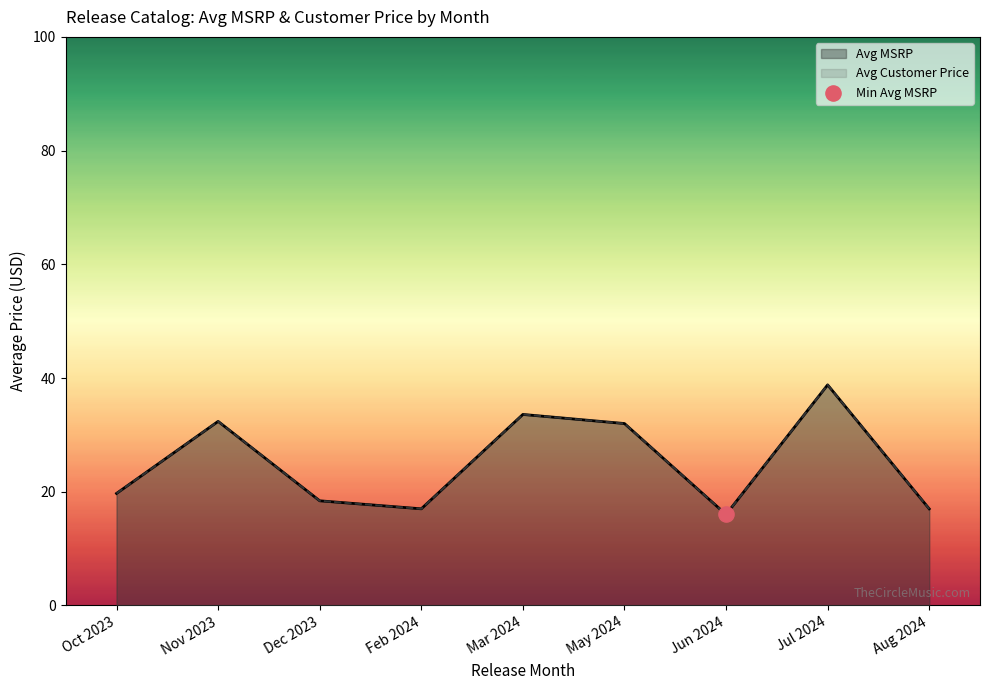

Which series contains the highest Y value?

Avg MSRP